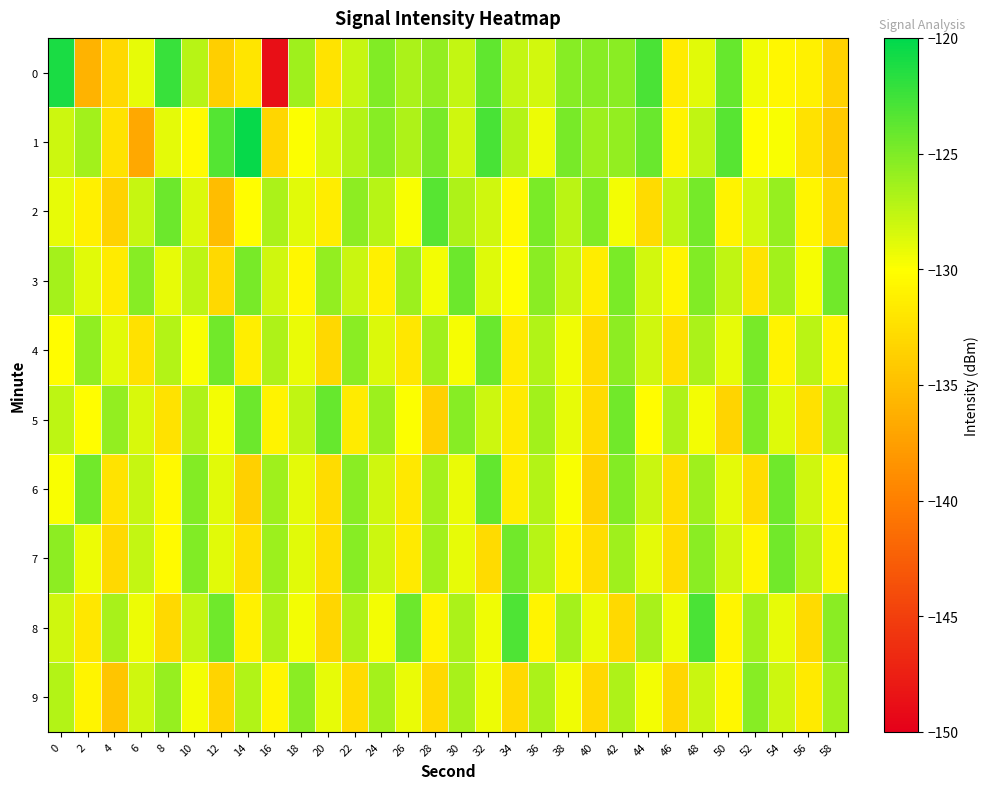

Which has a higher value, 8 or 48?

8